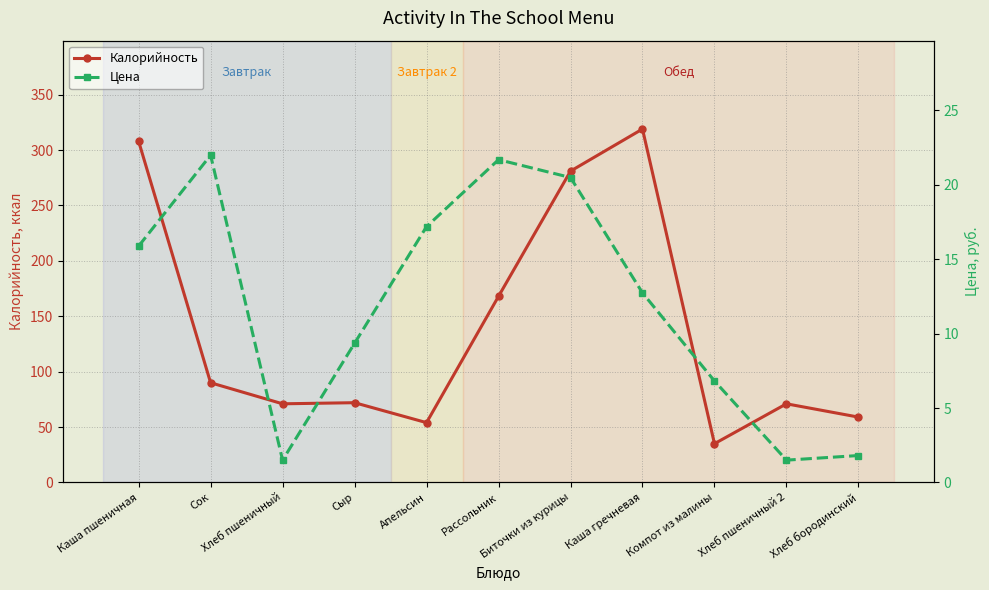

How many values in the Калорийность series exceed 72?

5